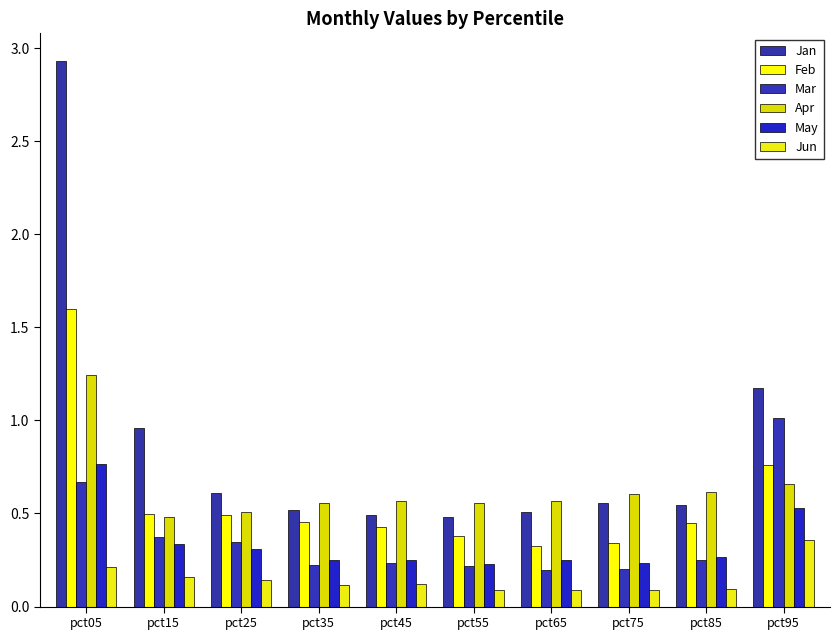

What is the minimum value for Jun?

0.1